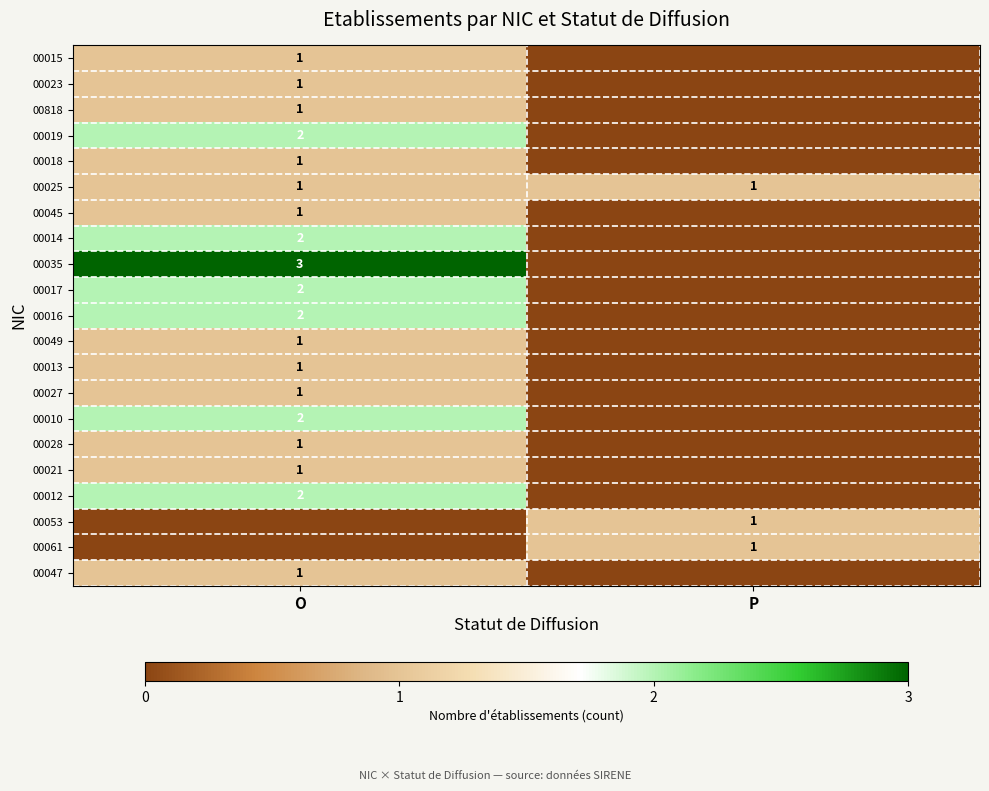

What is the greatest value displayed?

3